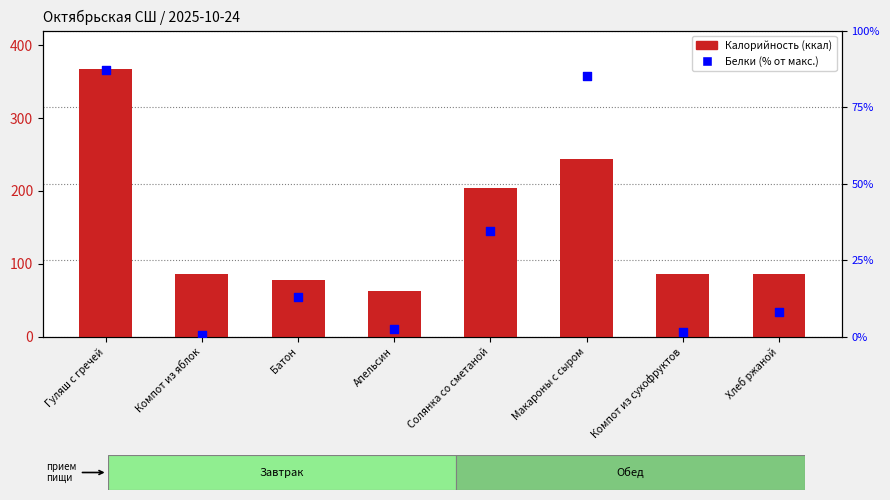

Which series has the largest Y range (max minus min)?

Калорийность